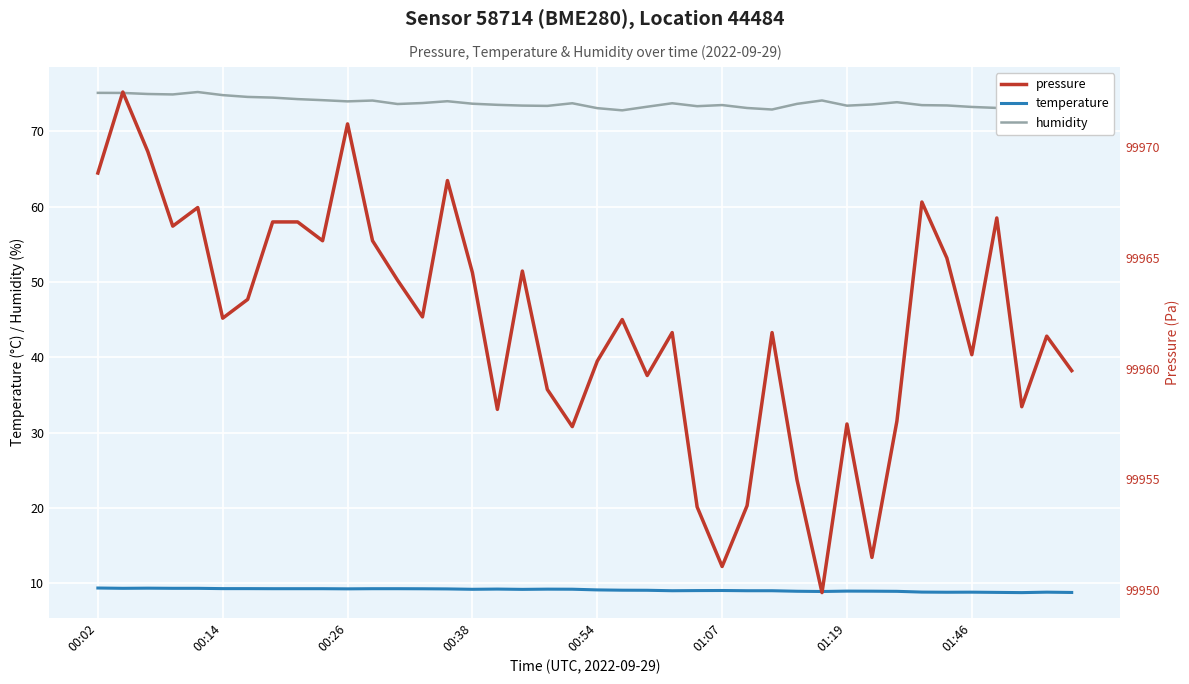

Does the chart display data point markers on the line(s)?

No